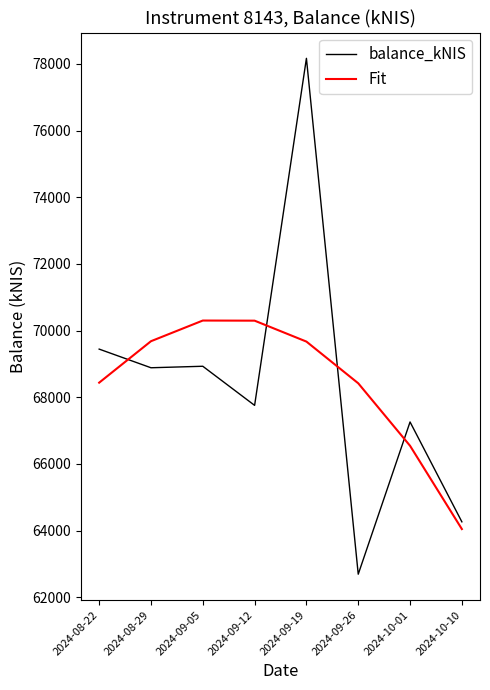

What is the spread (max minus min) of values at 2024-09-12?

2540.9